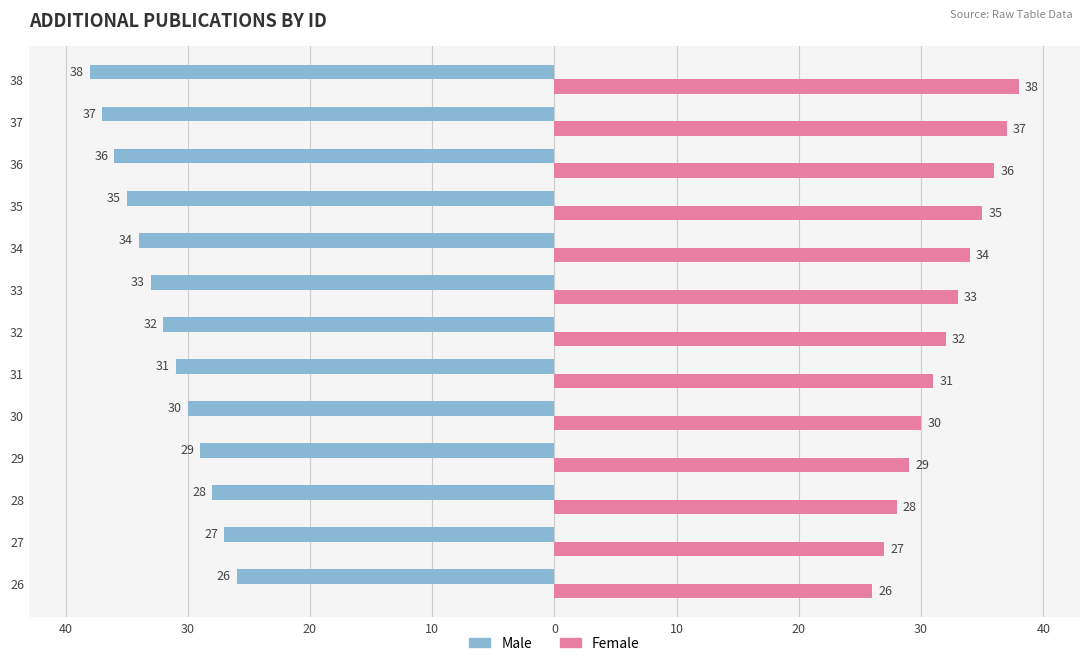

What are all the series names shown in the legend?

Male, Female